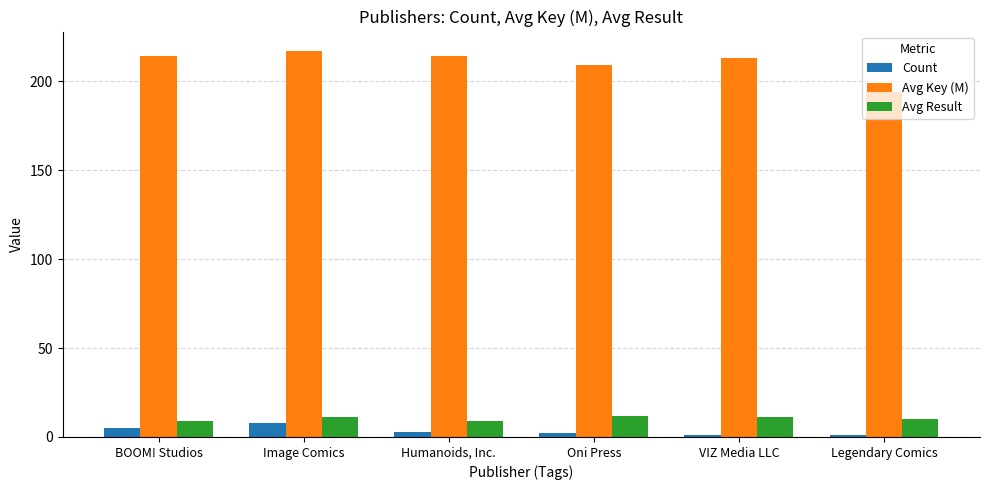

How many categories are shown in the chart?

6